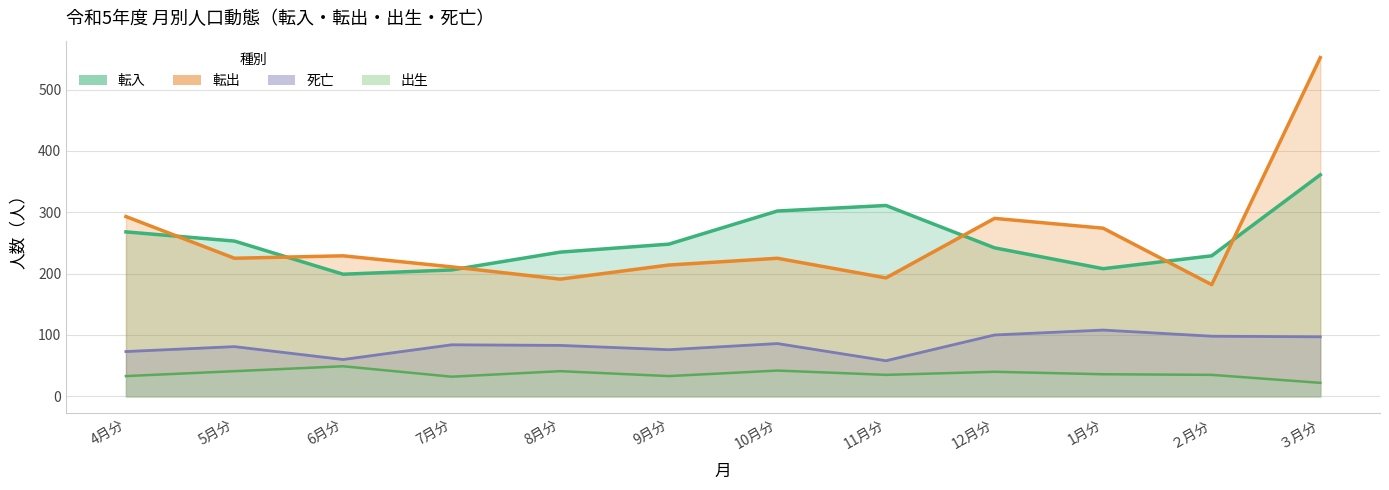

Is it true that 転入 equals 361 at ３月分?

True